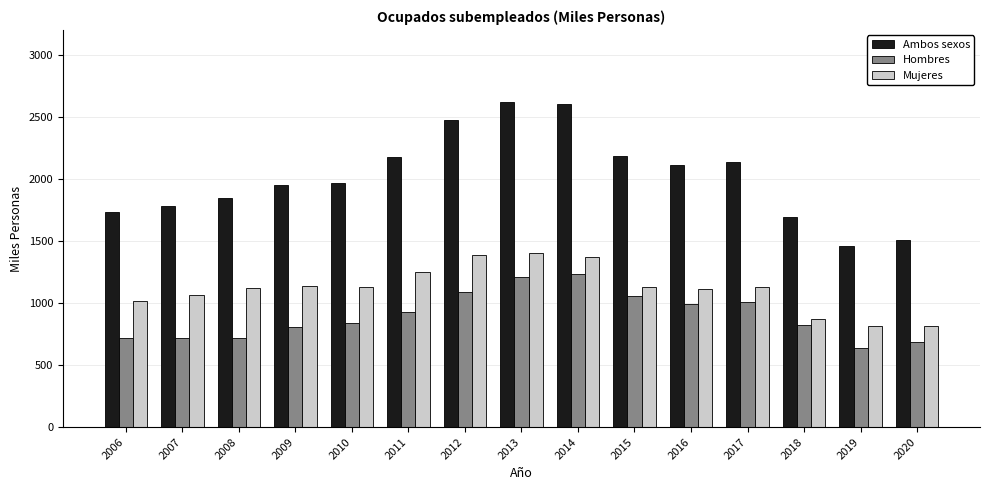

What is the maximum value for Ambos sexos?

2616.6